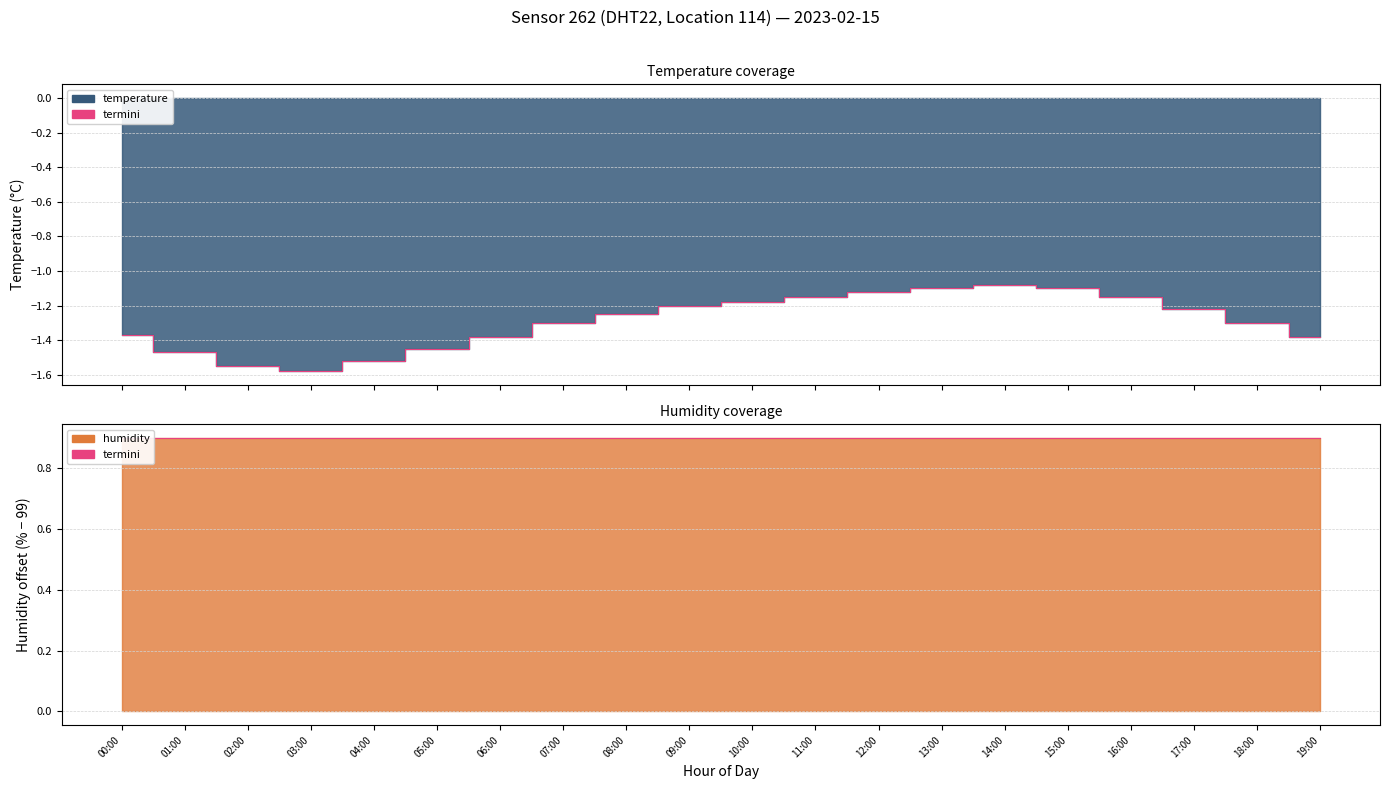

List the series in order of their peak value, highest first.

termini_hum, termini_temp